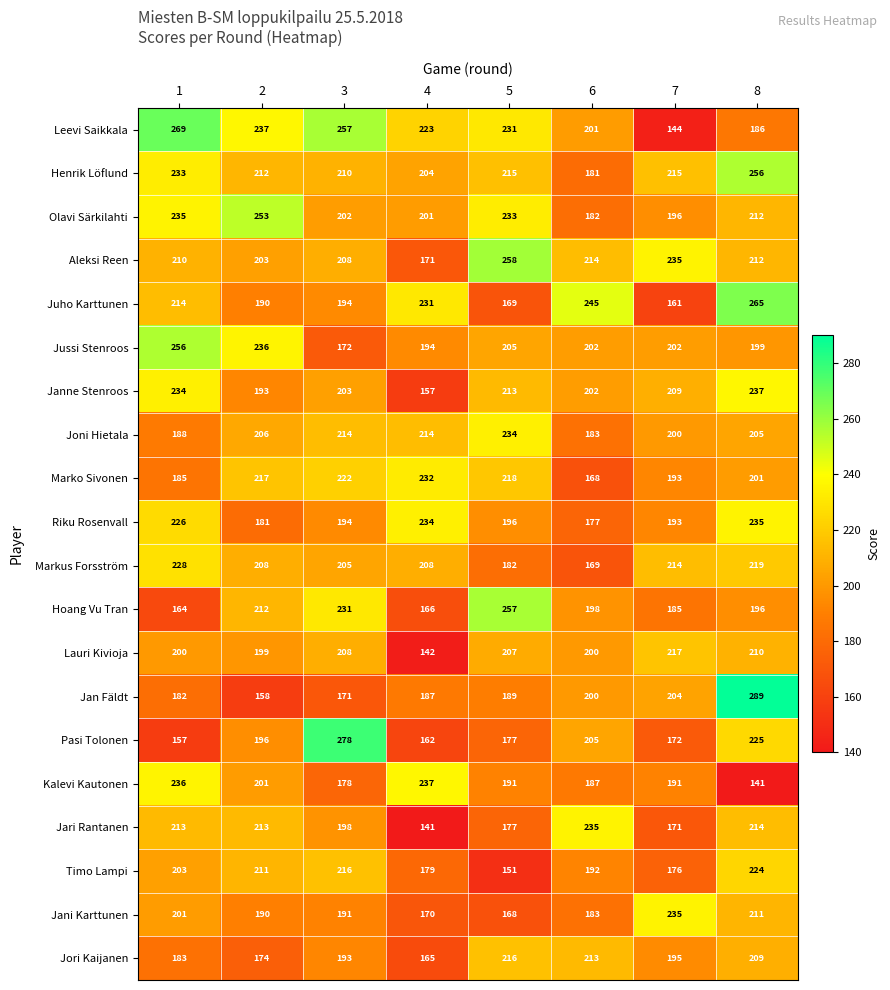

What is the difference between the maximum and minimum values in the Lauri Kivioja series?

75